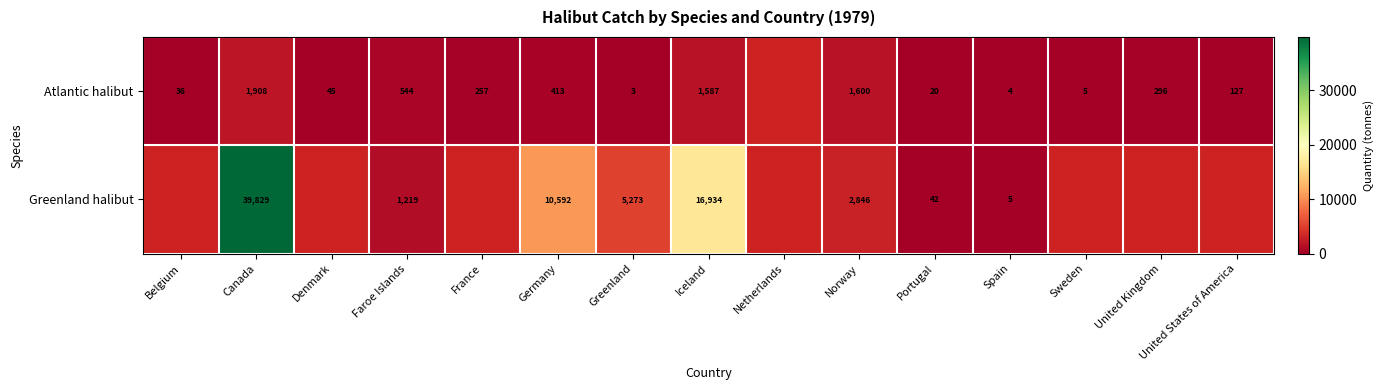

What is the difference between the Atlantic halibut values at Spain and Canada?

1904